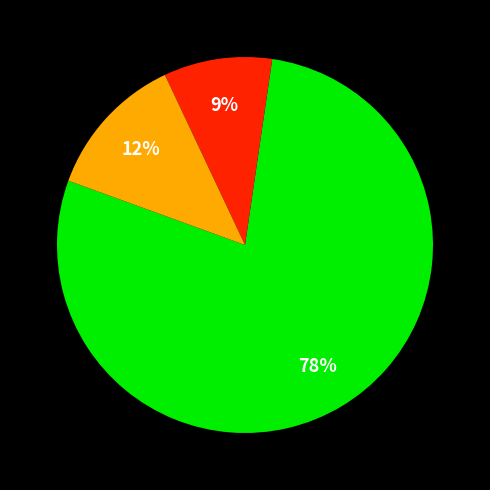

To the nearest percent, what is the average slice percentage?

33%